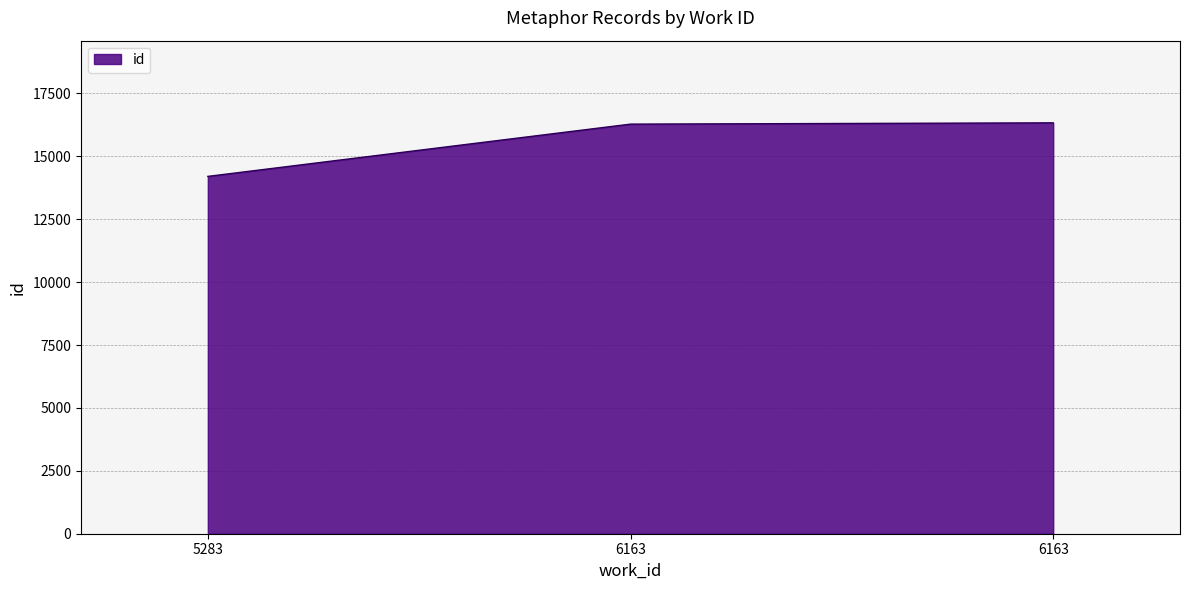

What is the sum of the values at 5283 and 6163?

30479